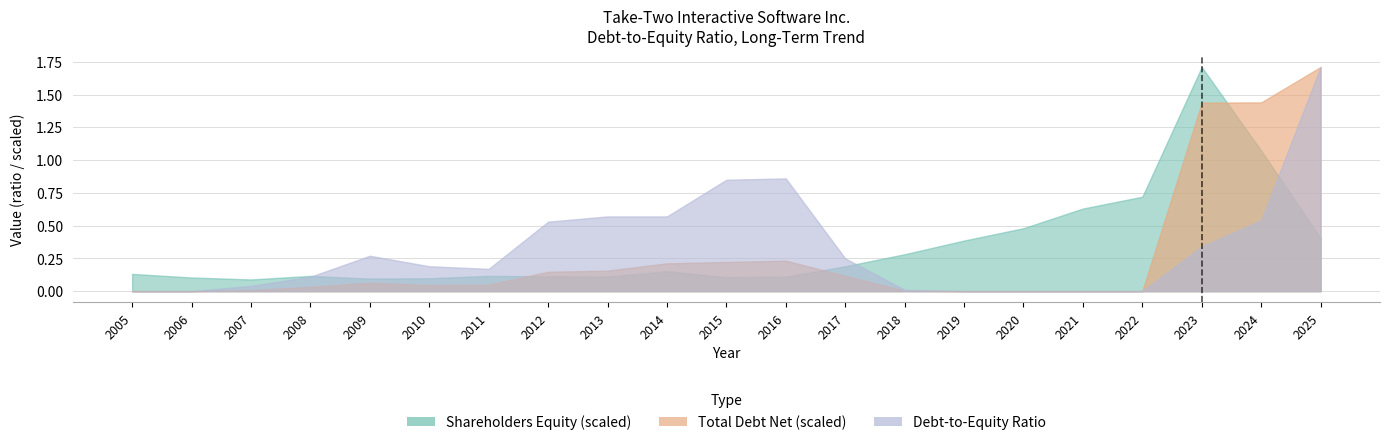

What is the difference between the Debt-to-Equity Ratio values at 2022 and 2013?

0.6